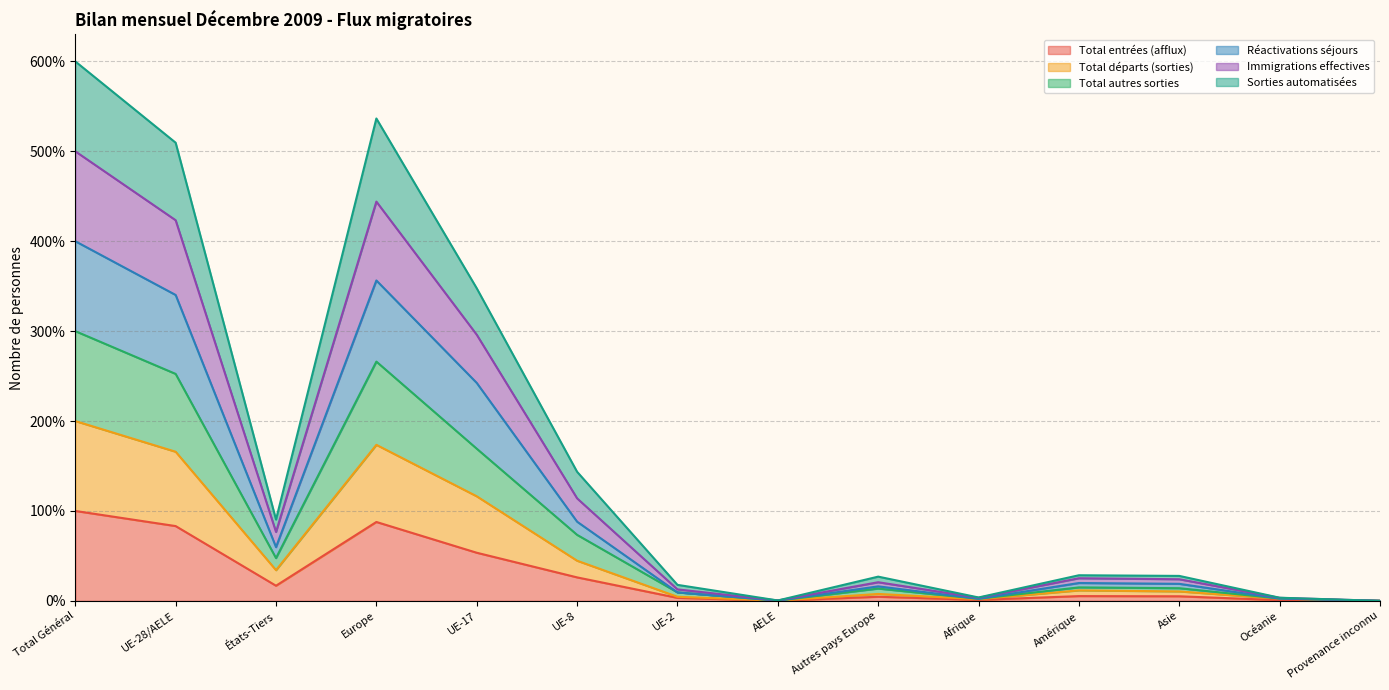

True or false: Total entrées (afflux) and Total départs (sorties) intersect in this chart.

False